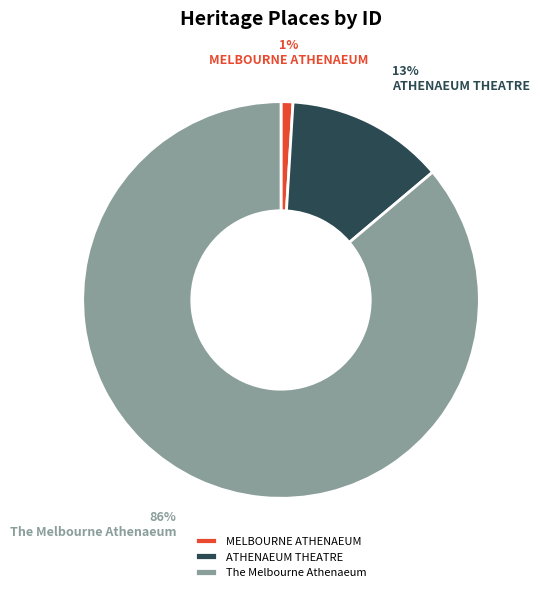

Do The Melbourne Athenaeum and ATHENAEUM THEATRE together represent more than half of the pie?

Yes